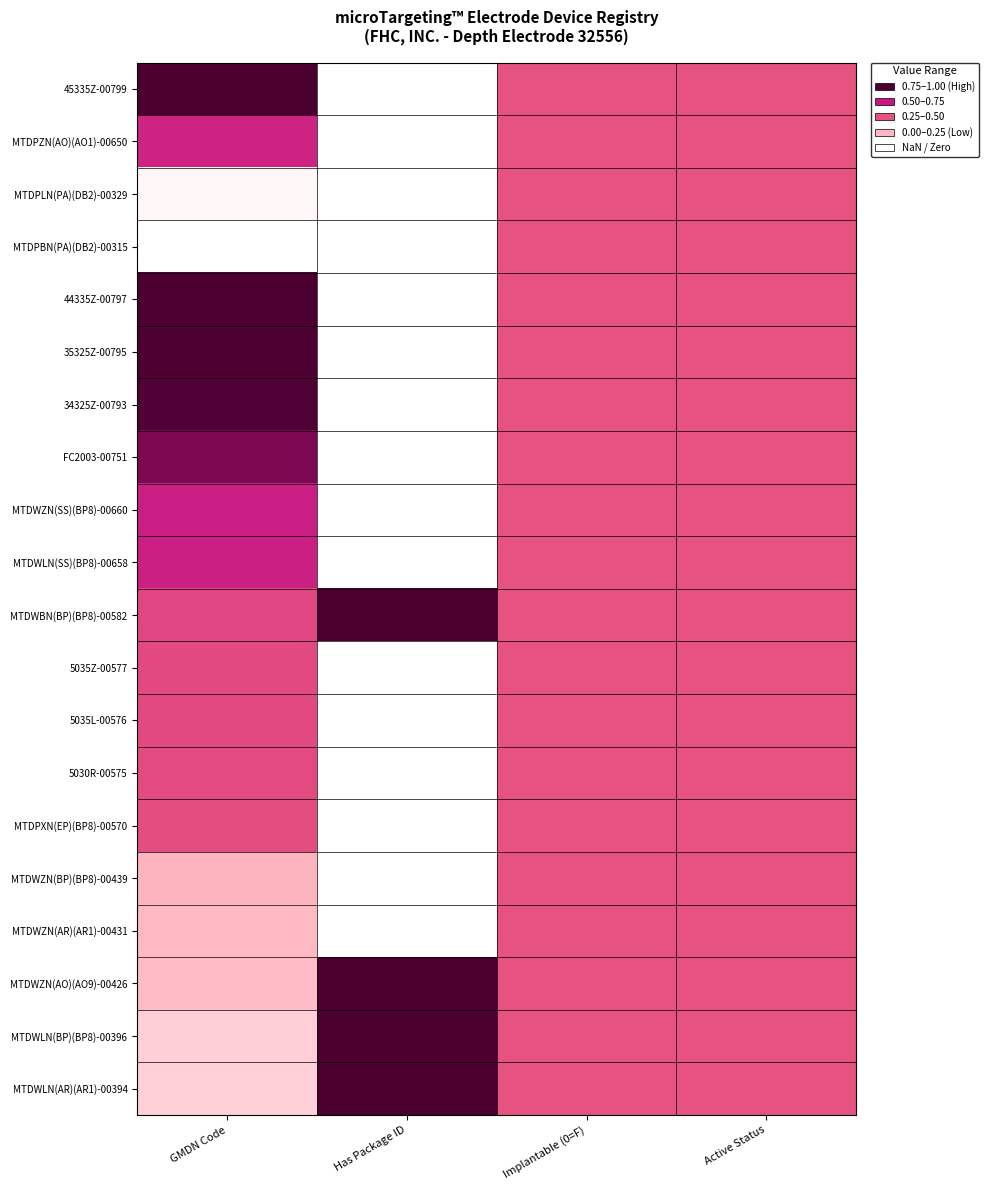

Between Has Package ID and Active Status, which is larger?

Active Status